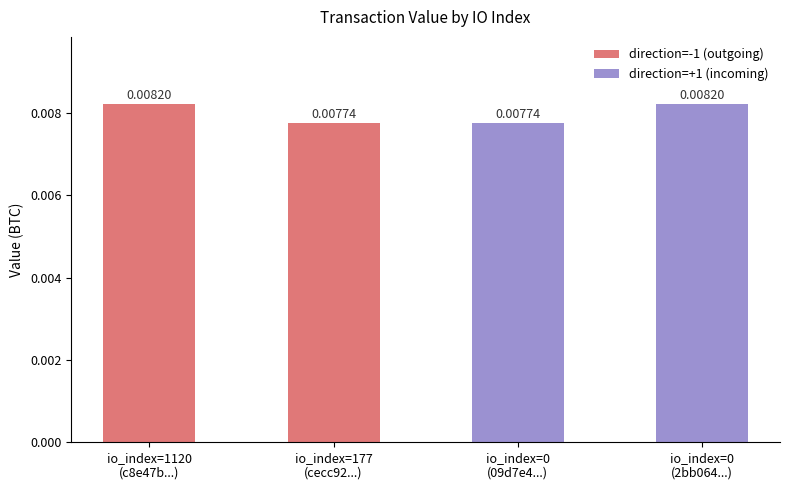

Between io_index=1120
(c8e47b...) and io_index=177
(cecc92...), which is larger?

io_index=1120
(c8e47b...)